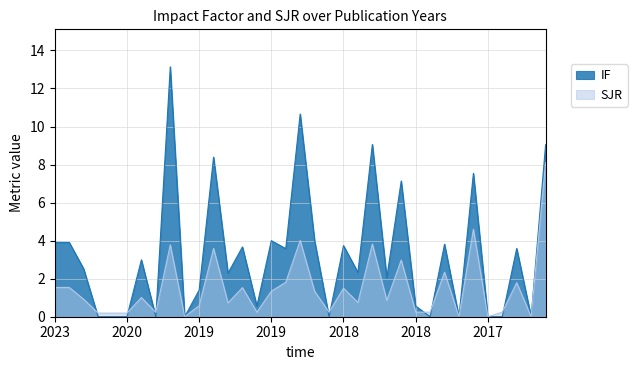

How many values in the IF series are below 2?

14